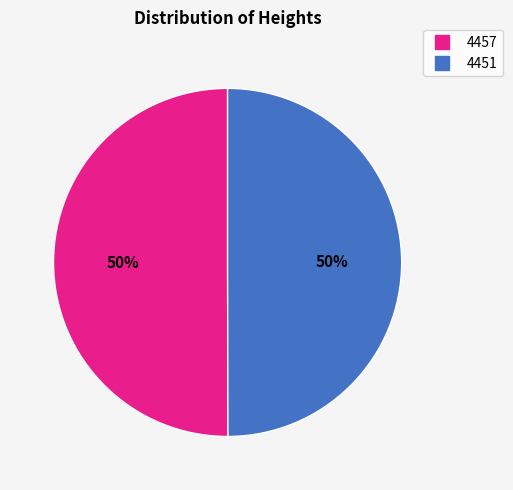

To the nearest percent, what portion does 4457 represent?

50%